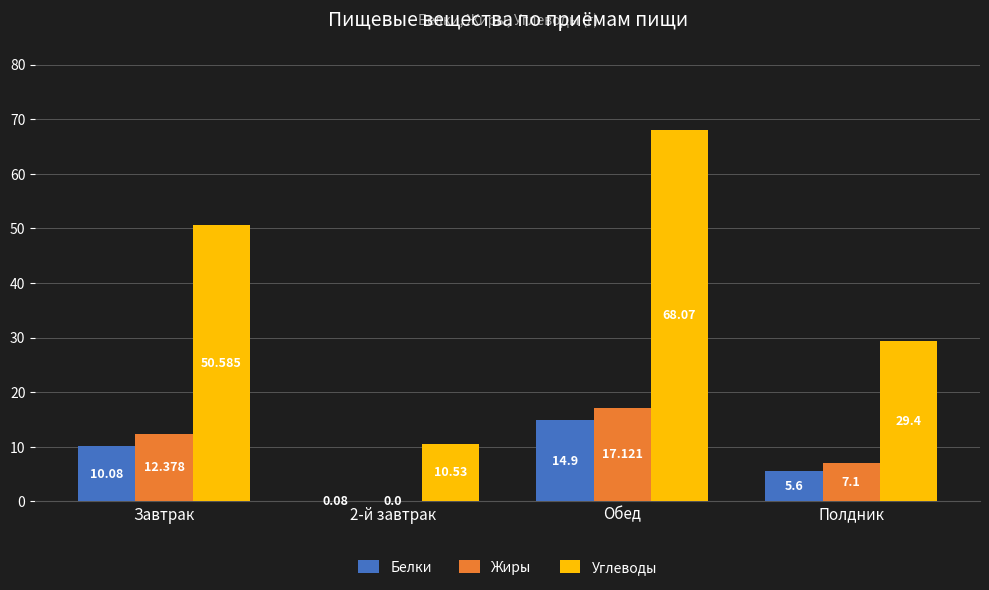

Which category has the highest value across all series?

Обед